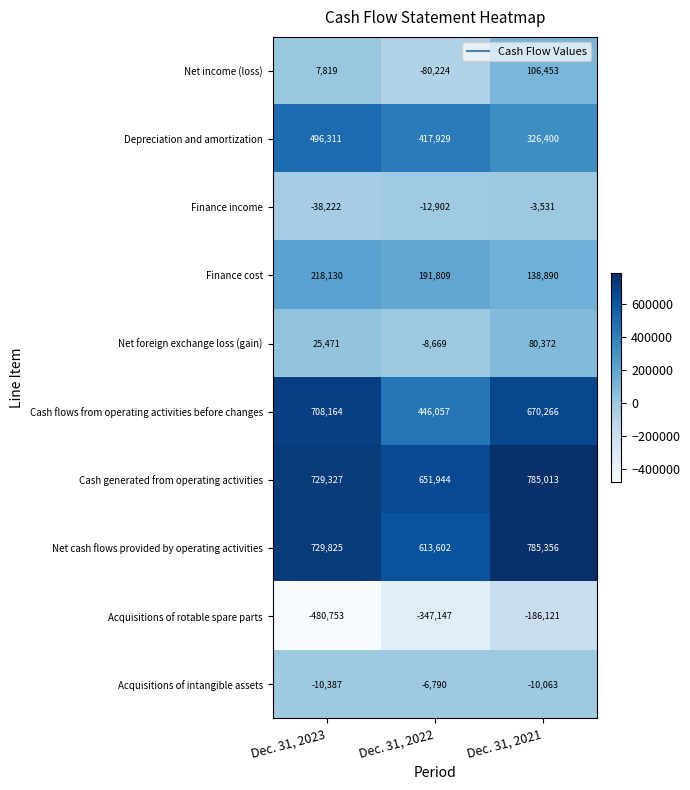

Which series has the largest total across all categories?

Cash generated from operating activities